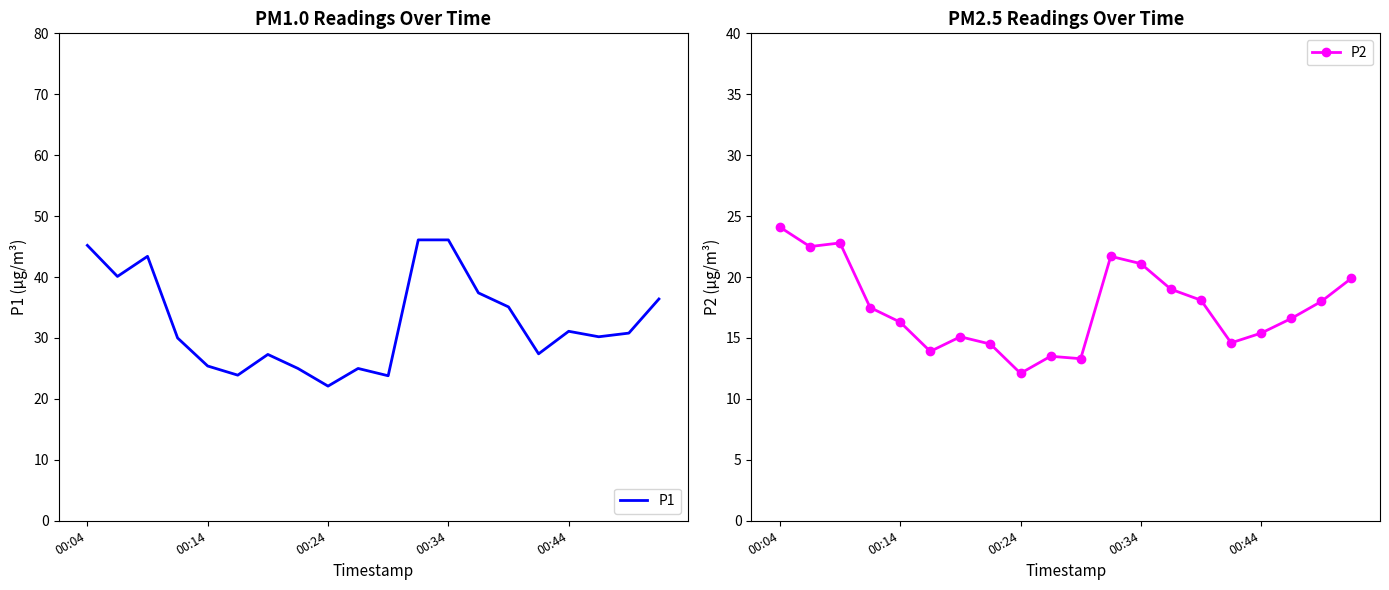

What is the highest value of the P1 series?

46.1